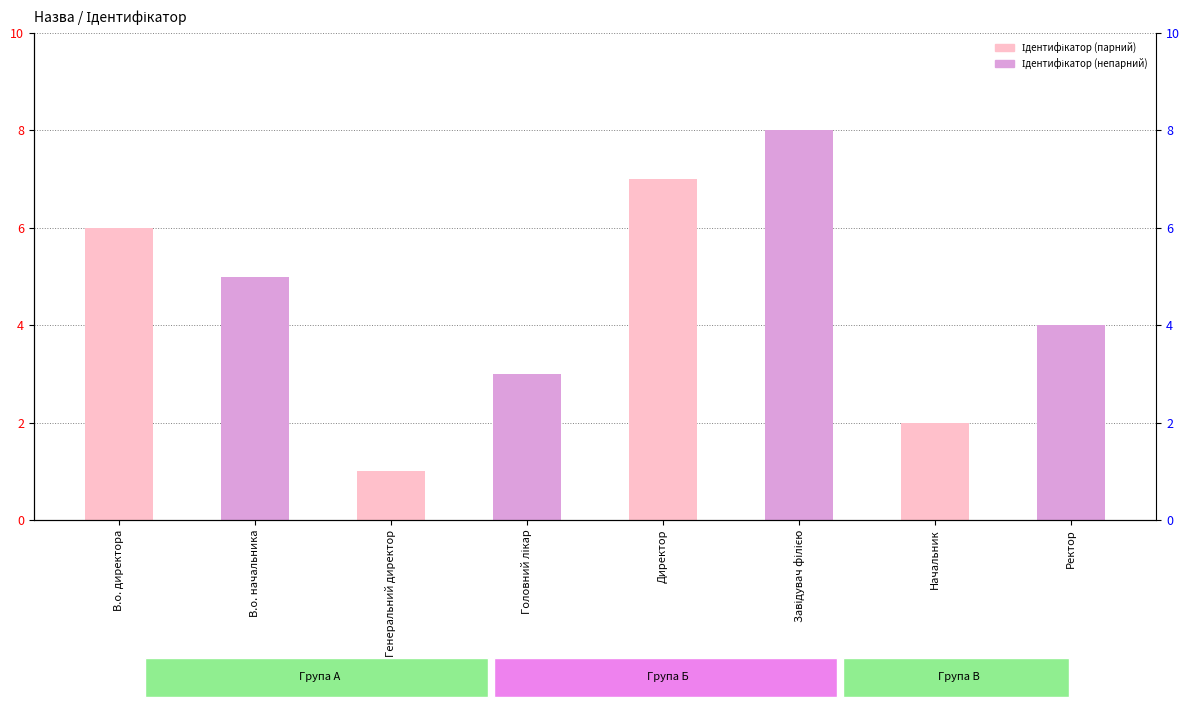

How many values are between 3 and 7?

5